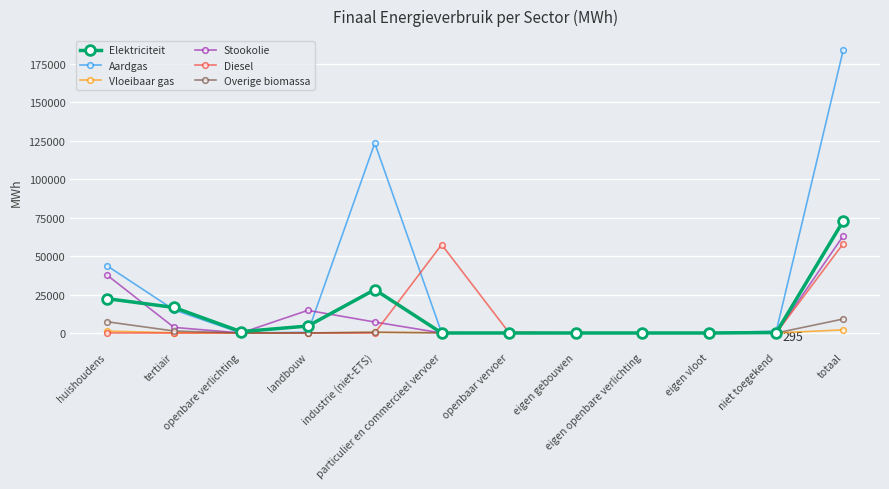

How many data points does each series have?

12